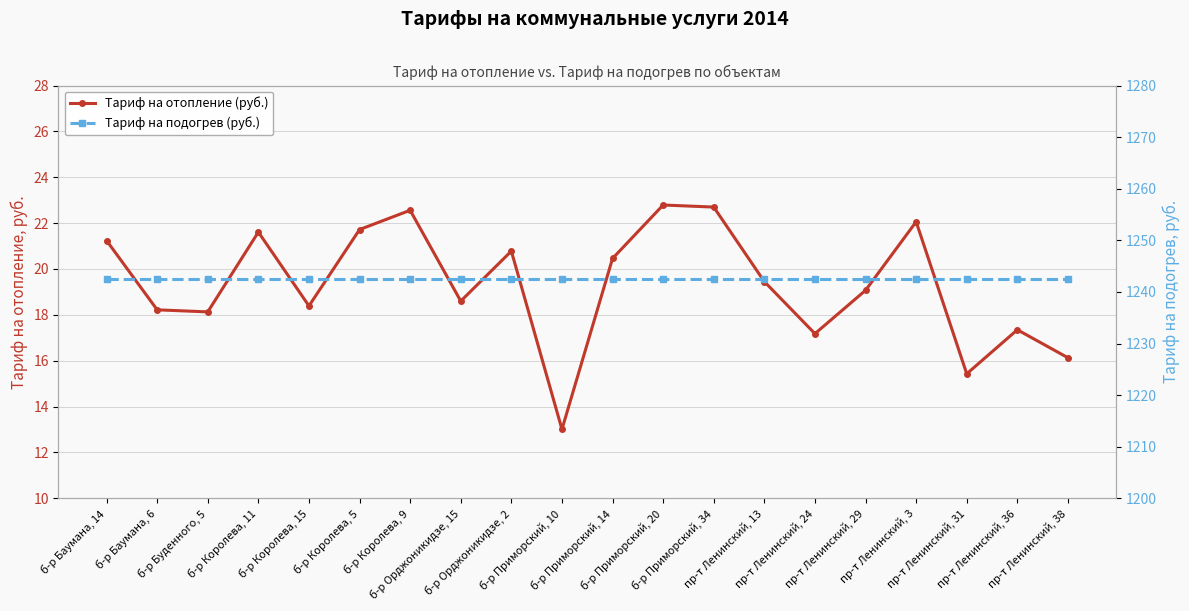

Which category has the highest value in the Тариф на отопление (руб.) series?

б-р Приморский, 20